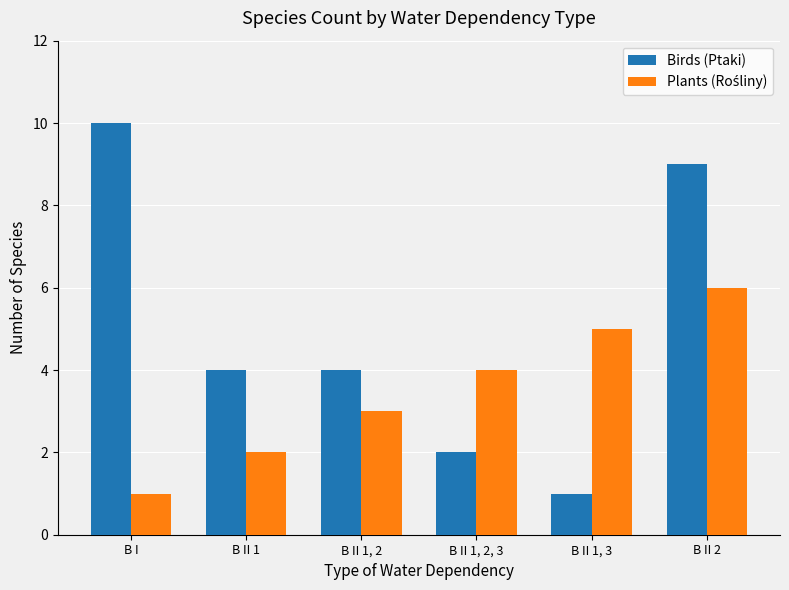

What is the approximate value of Birds (Ptaki) at B I?

10